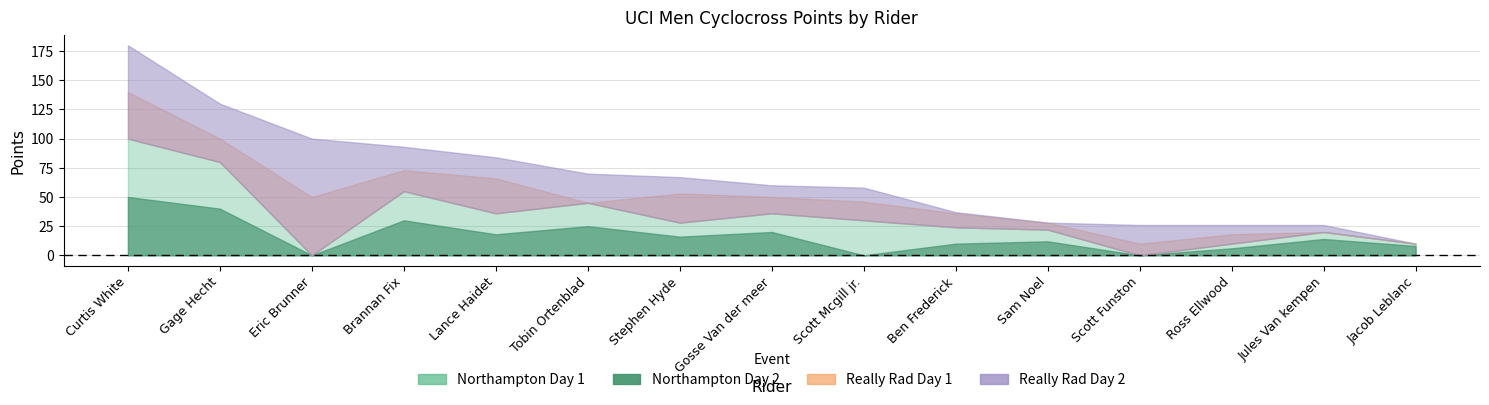

True or false: Northampton Day 1 has a value of 20 at Gage Hecht.

False